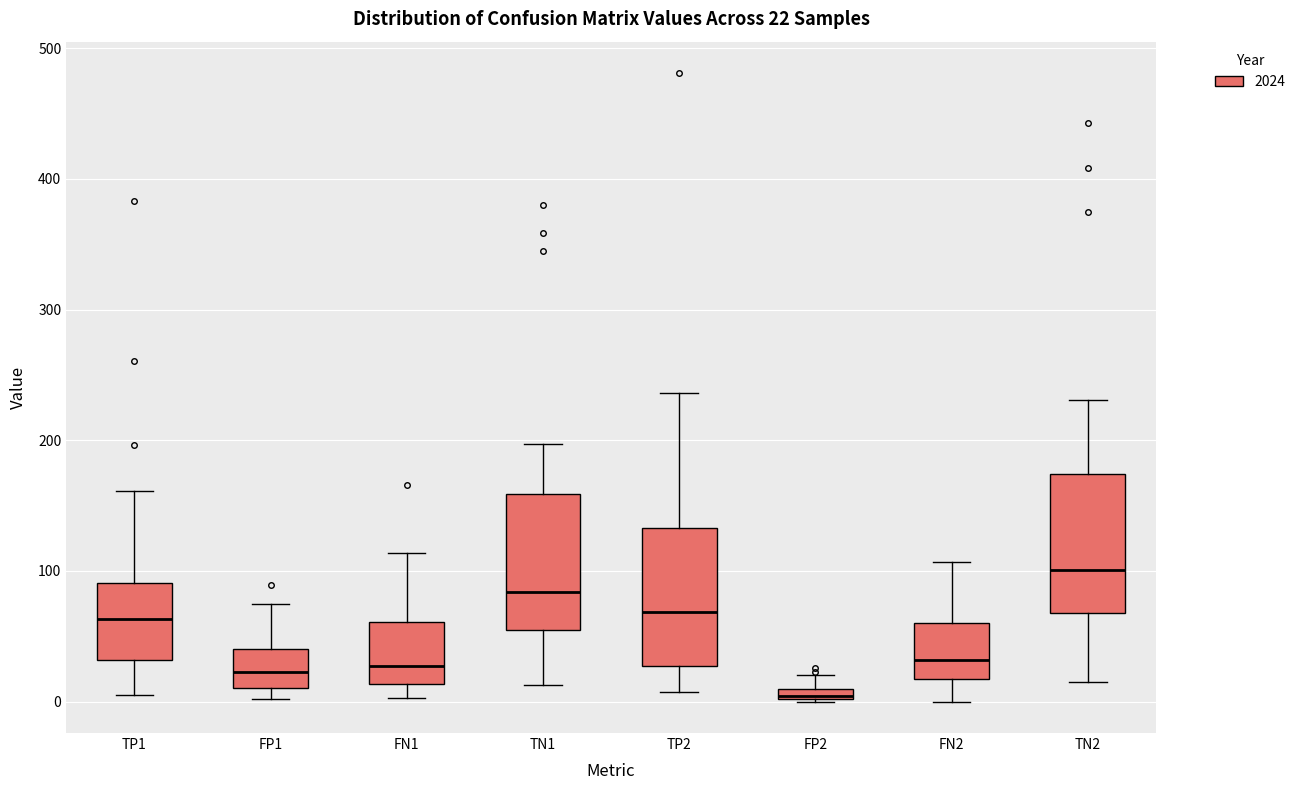

Which box's median line is the highest?

TN2